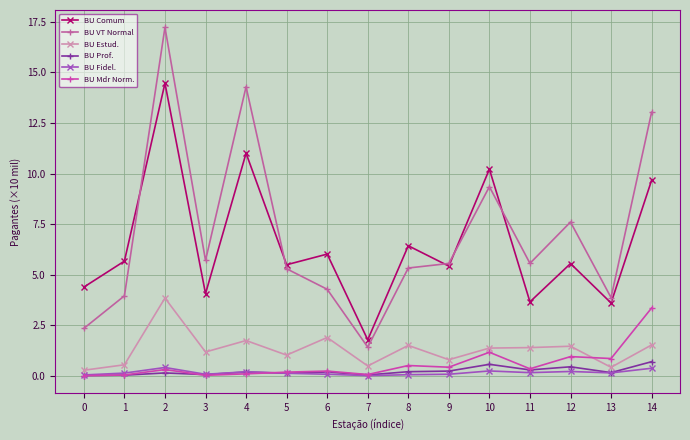

Count the number of data series in this chart.

6